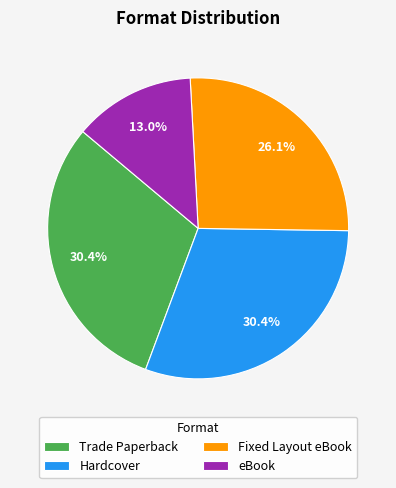

Approximately how many times larger is the value at Fixed Layout eBook compared to Hardcover?

0.9